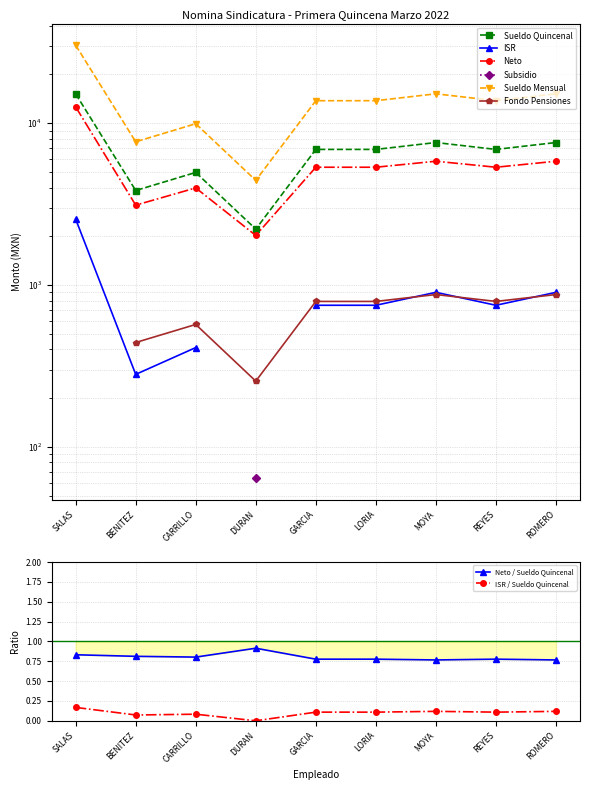

What is the label of the 3rd point from the right?

MOYA